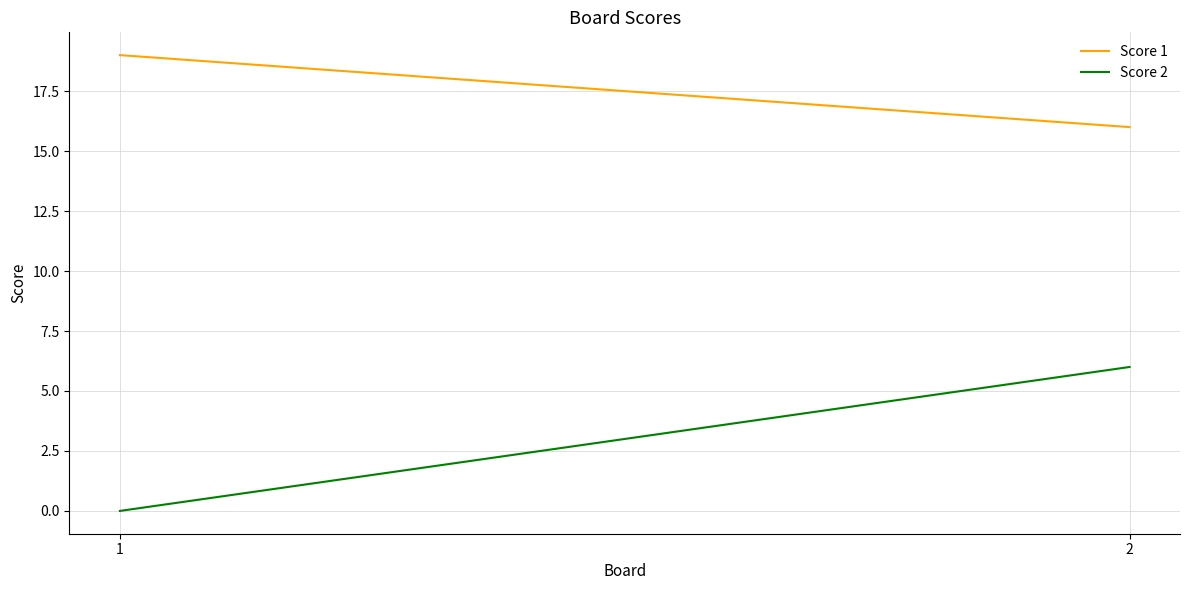

Is the value of Score 1 at 1 greater than the value of Score 2 at 2?

Yes